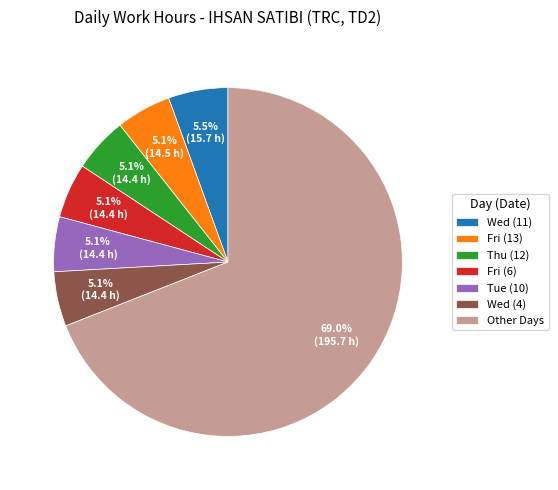

What is the largest slice in the pie chart?

Other Days